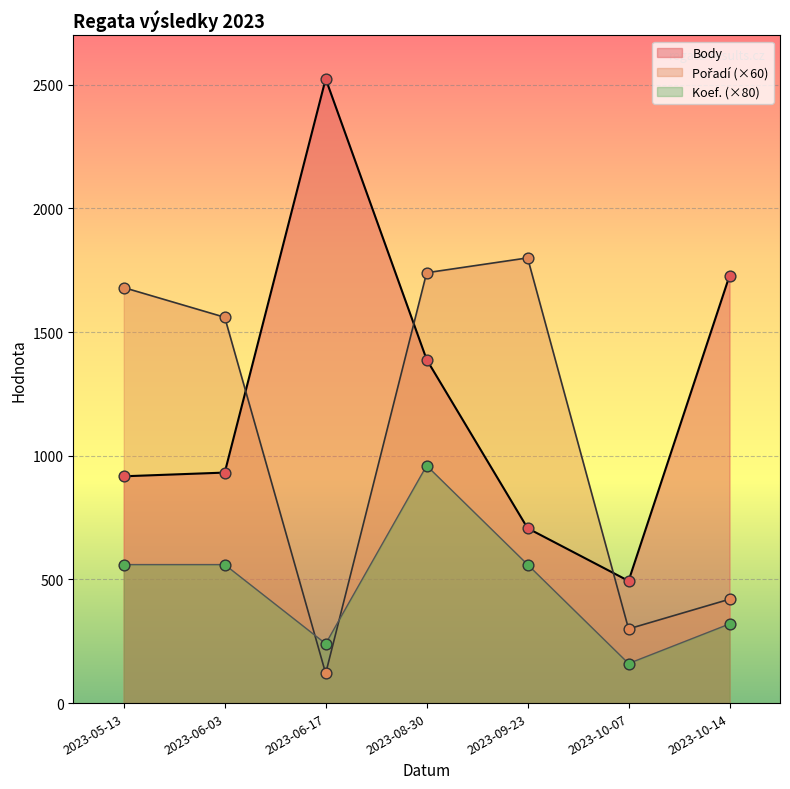

At which category is the sum across all series the highest?

2023-08-30